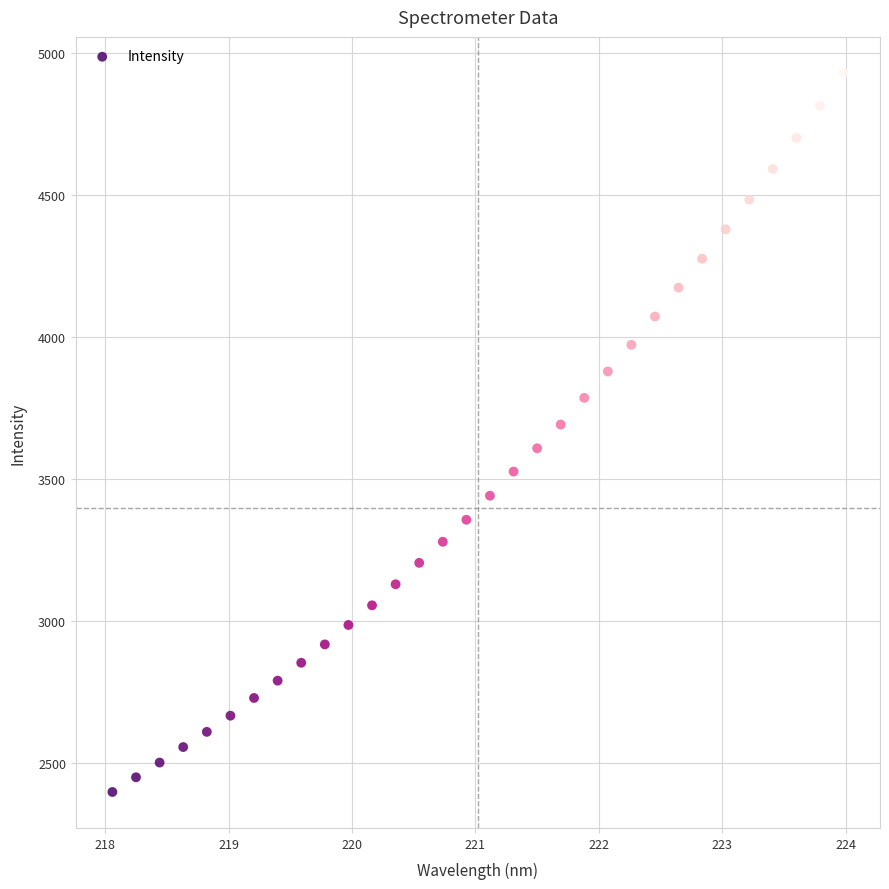

What is the range of X values (max minus min)?

5.9